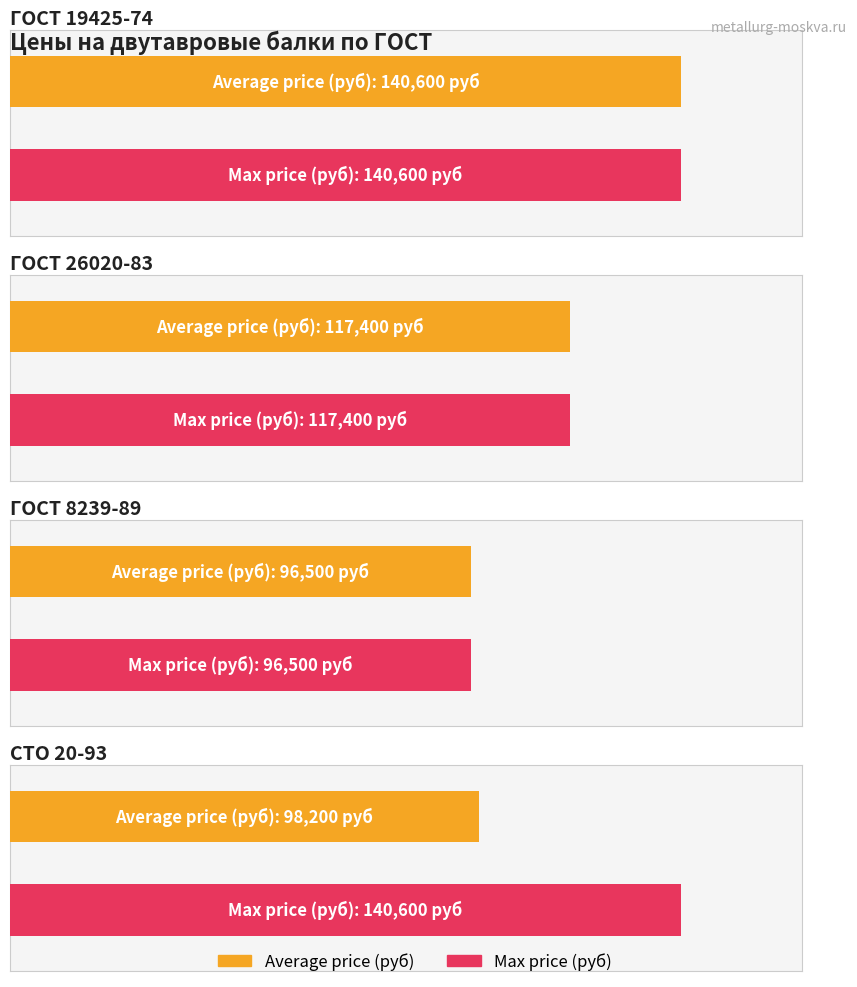

What is the total value across all series at ГОСТ 8239-89?

193000